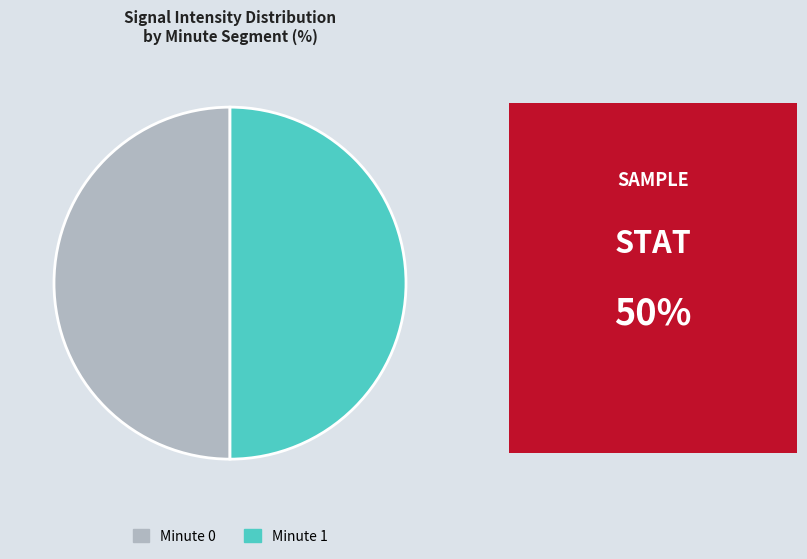

What is the ratio of the value at Minute 1 to the value at Minute 0?

1.0